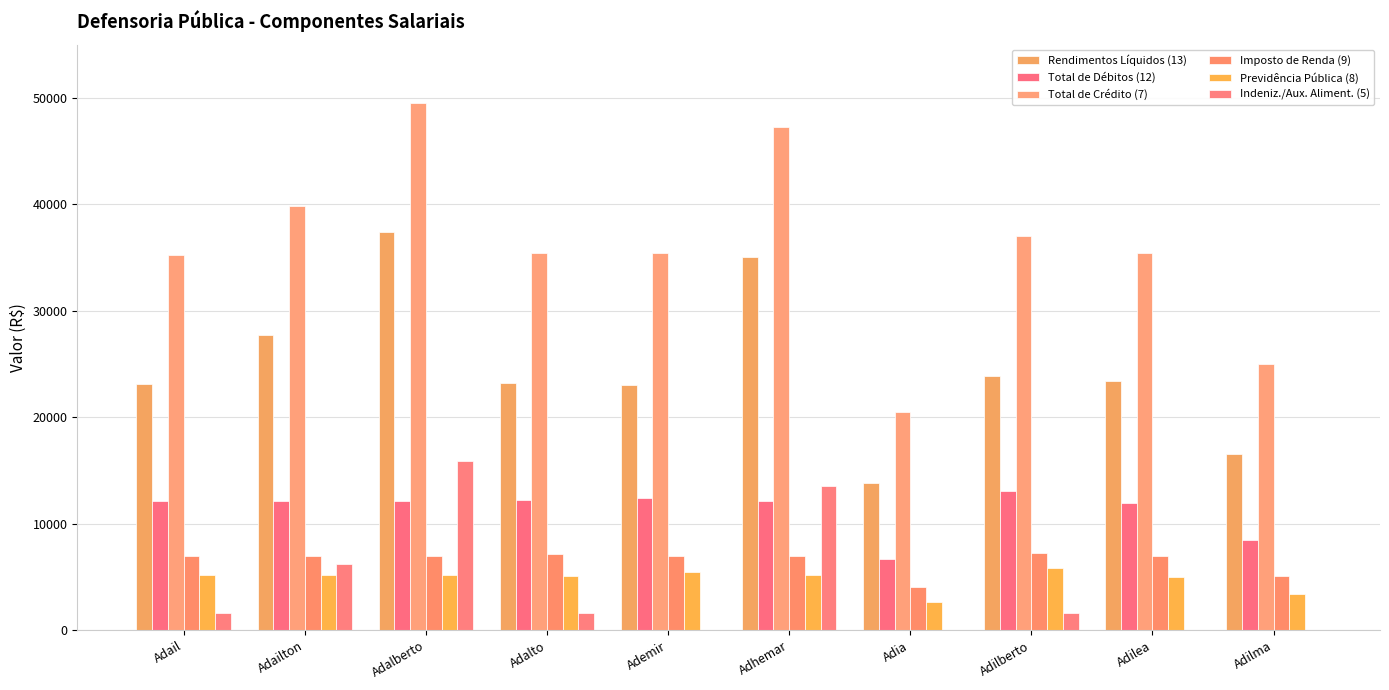

What position from the left is Adailton?

2